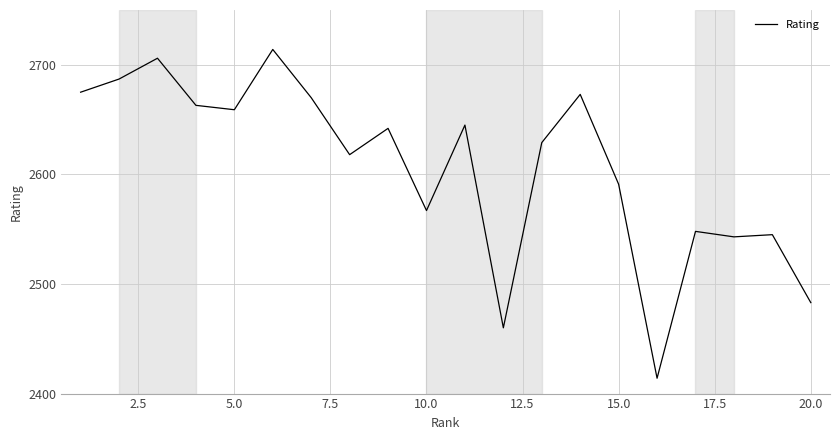

What is the greatest value displayed?

2714